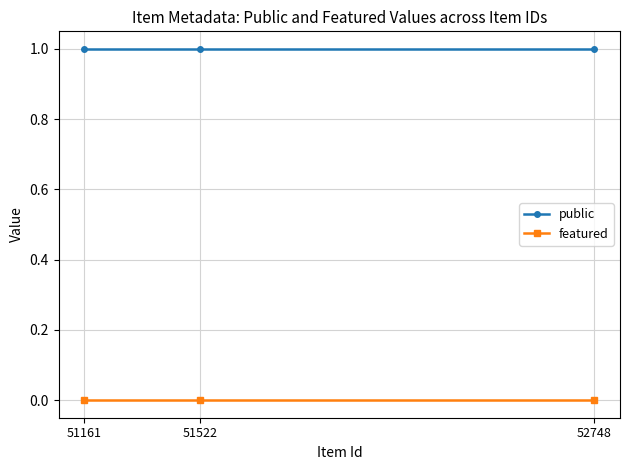

How many lines are shown in the chart?

2